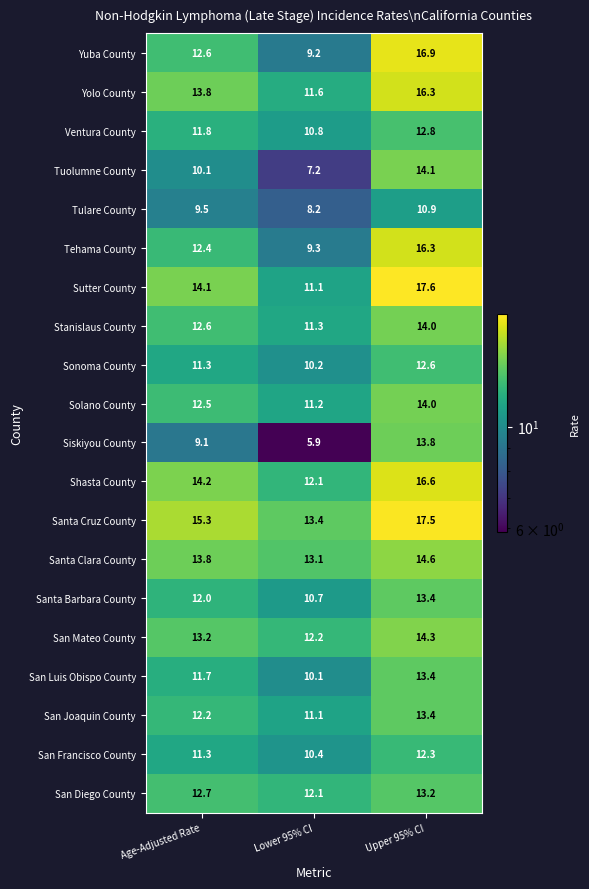

Between Age-Adjusted Rate and Lower 95% CI, which series saw the biggest shift?

Yuba County